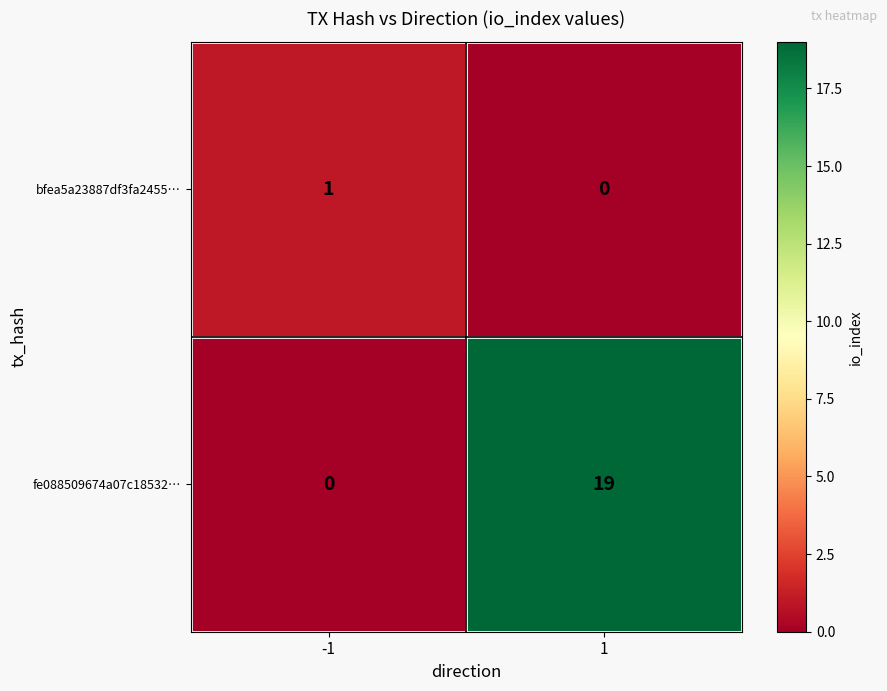

What is the sum of the fe088509674a07c18532… values at -1 and 1?

19